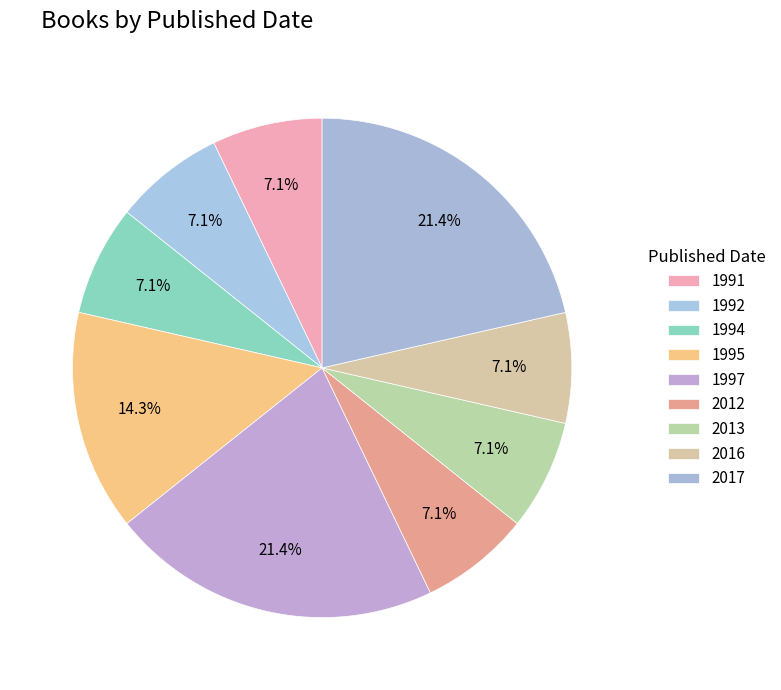

Between 1991 and 1997, which is larger?

1997